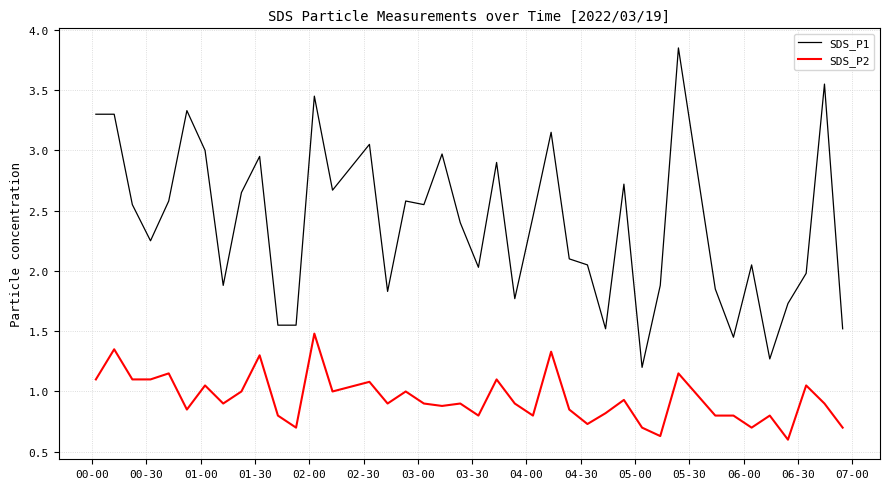

List the series in order of their overall mean, highest first.

SDS_P1, SDS_P2